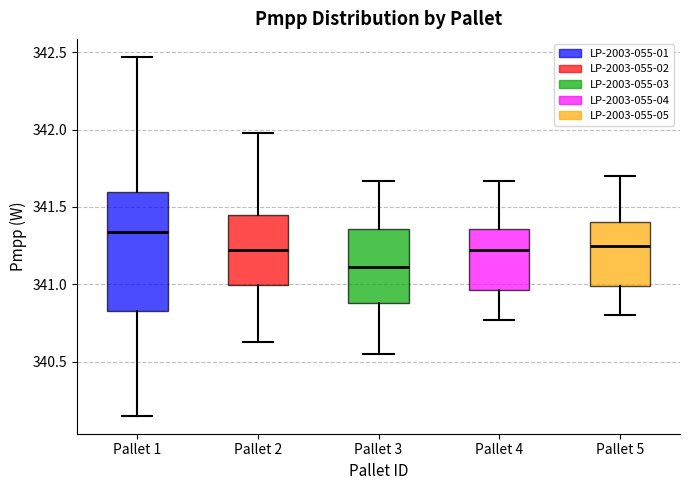

Reading left to right, transcribe this box plot: for each box, give where its median line is, the range the box spans, and where its two whiskers end, as read against the y-axis. The values are not printed on the chart, so give them approximately, as read against the axis.

Pallet 1: median 341.35, box 340.85 to 341.60, whiskers 340.15 to 342.45
Pallet 2: median 341.20, box 341.00 to 341.45, whiskers 340.65 to 342.00
Pallet 3: median 341.10, box 340.90 to 341.35, whiskers 340.55 to 341.65
Pallet 4: median 341.20, box 340.95 to 341.35, whiskers 340.75 to 341.65
Pallet 5: median 341.25, box 341.00 to 341.40, whiskers 340.80 to 341.70